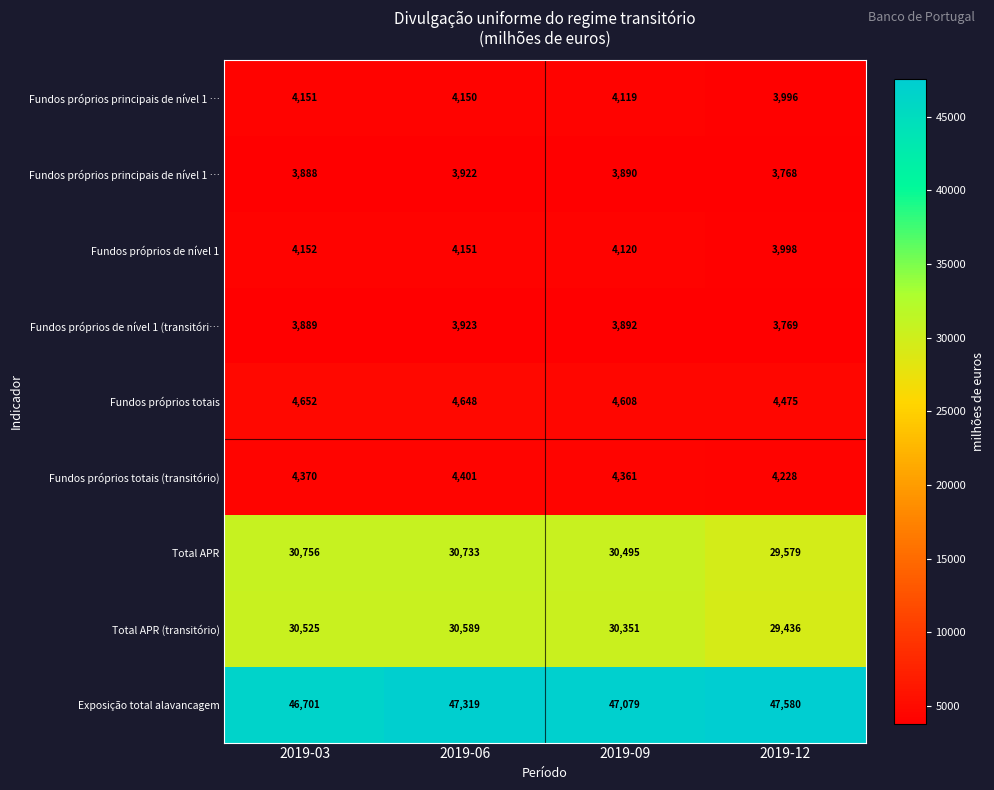

At how many categories does at least one series exceed 9173?

4